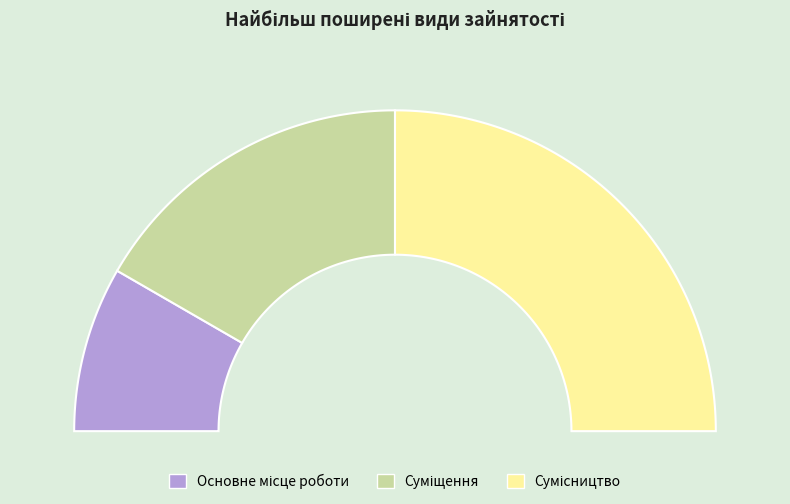

What is the largest slice in the pie chart?

Сумісництво